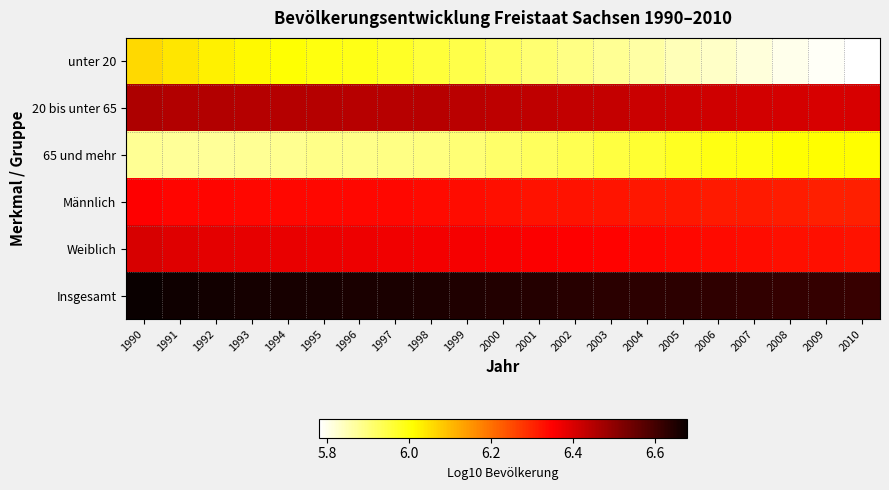

Which series has the largest range (max minus min)?

unter 20